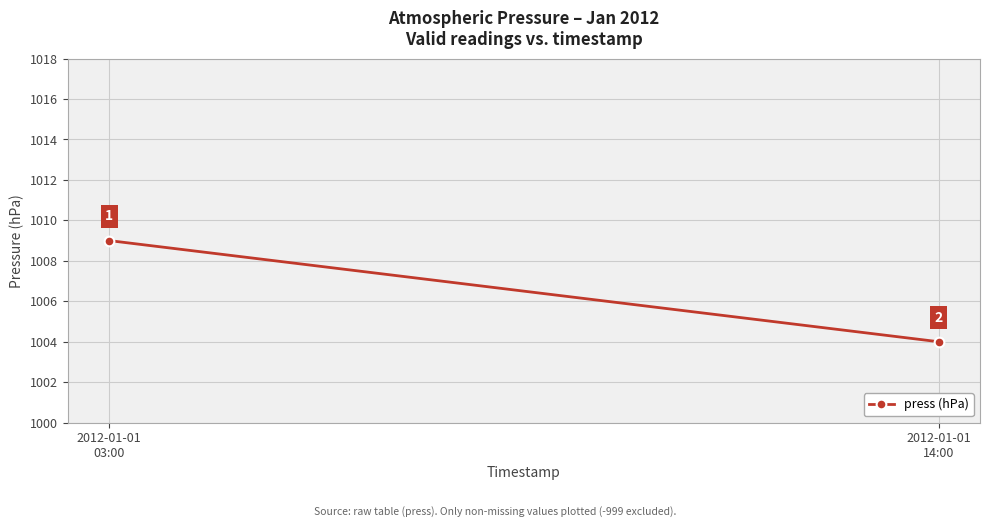

Rank the categories by value from highest to lowest.

2012-01-01
03:00, 2012-01-01
14:00